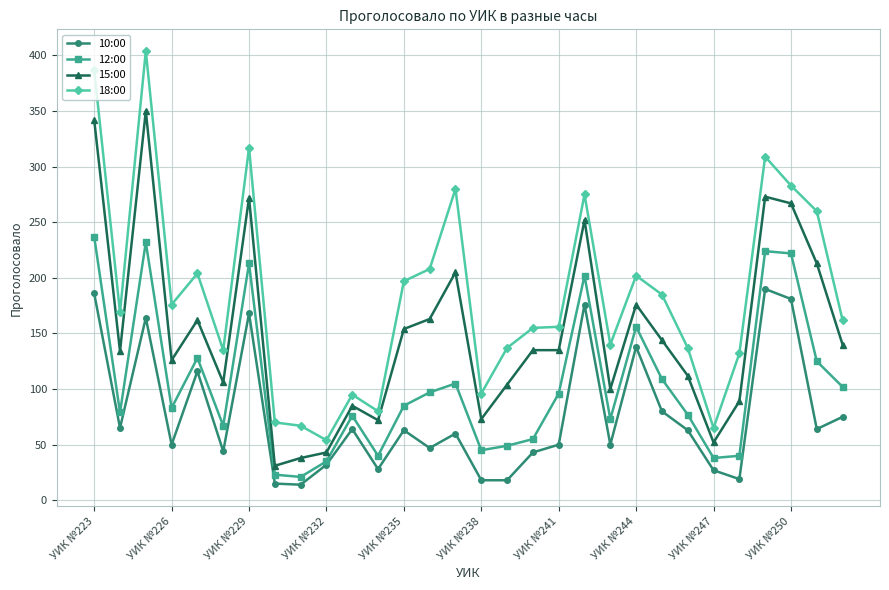

What is the minimum value shown in the chart?

14